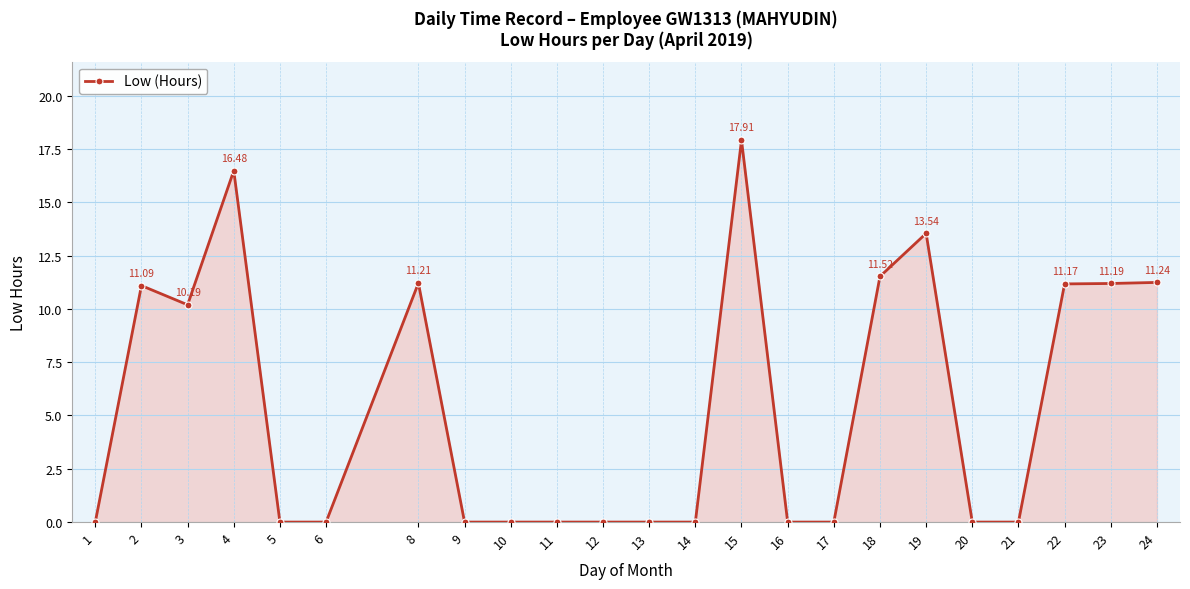

Which label corresponds to the largest value in the chart?

15